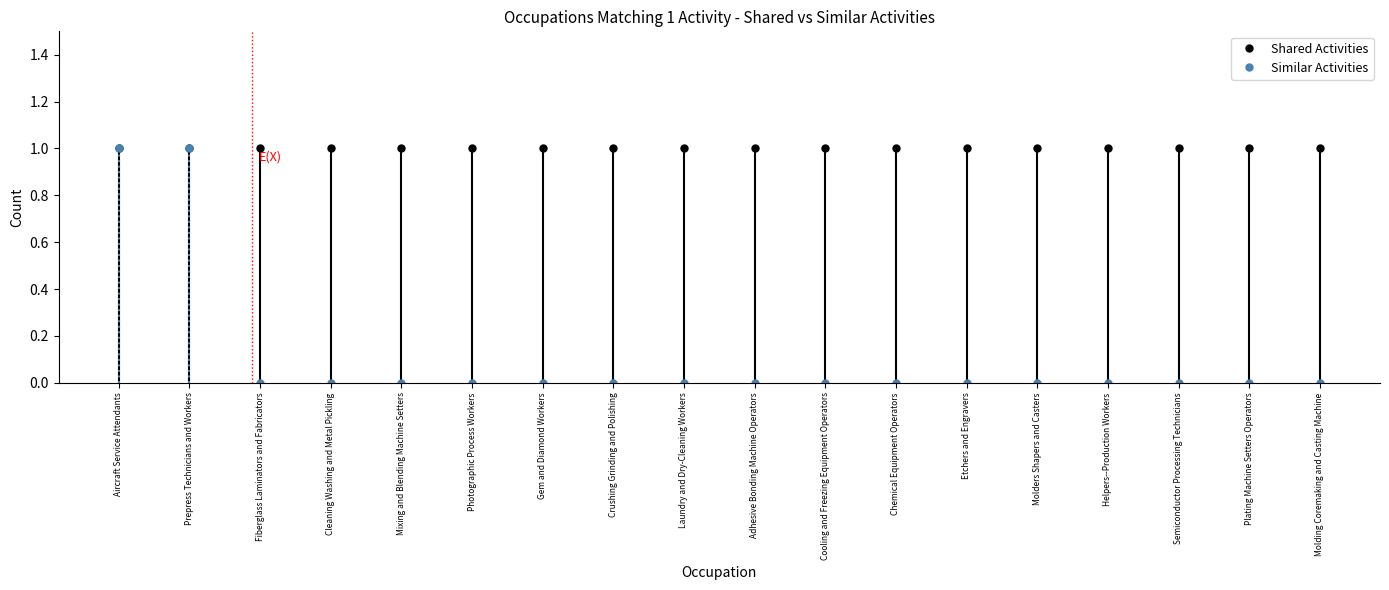

True or false: Similar Activities and Shared Activities cross at least once.

False